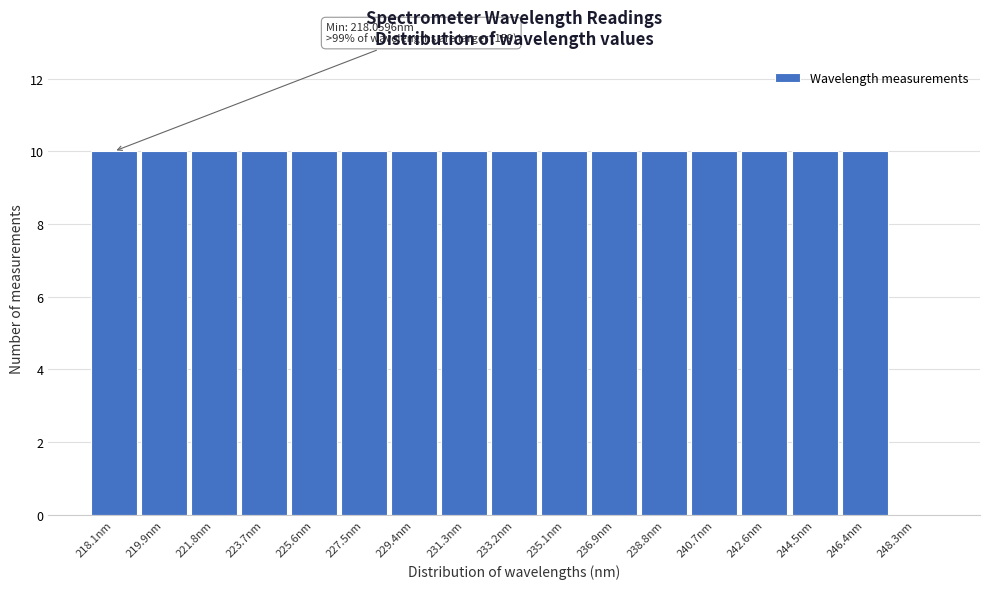

Reading left to right, list all the values displayed in this chart.

218.1nm=10	219.9nm=10	221.8nm=10	223.7nm=10	225.6nm=10	227.5nm=10	229.4nm=10	231.3nm=10	233.2nm=10	235.1nm=10	236.9nm=10	238.8nm=10	240.7nm=10	242.6nm=10	244.5nm=10	246.4nm=10	248.3nm=0